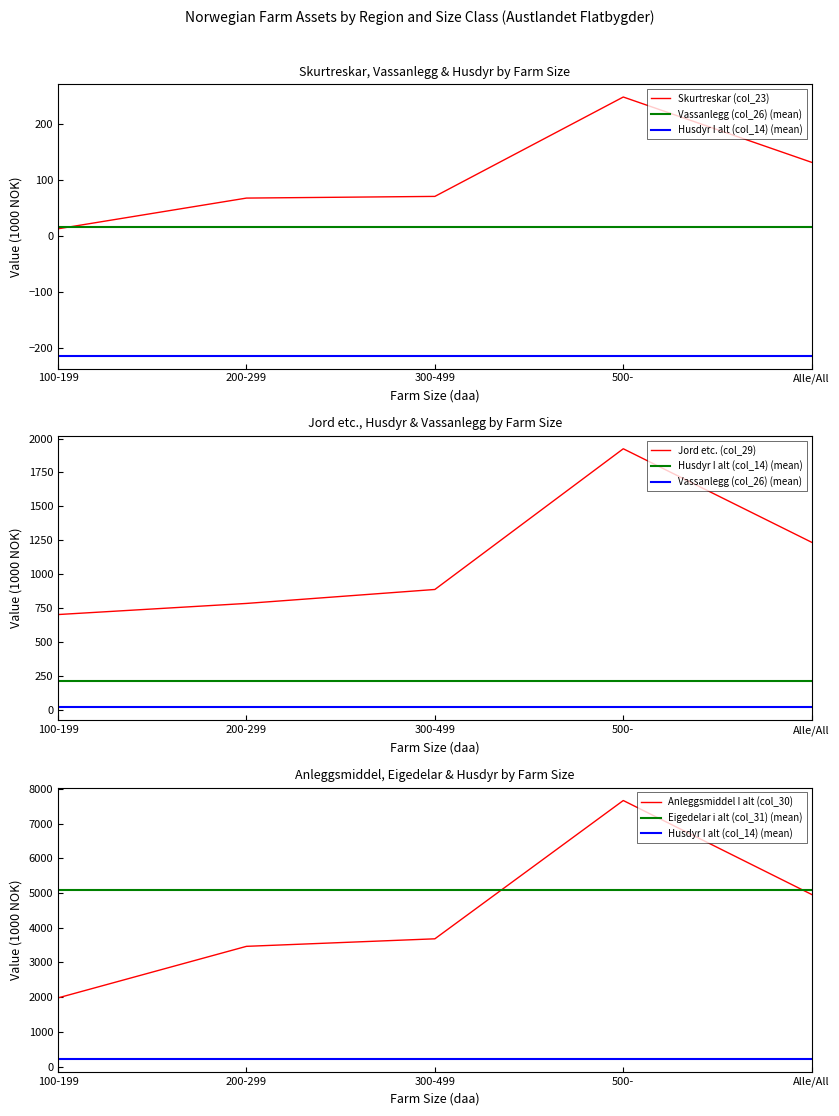

What is the lowest value of the Skurtreskar (col_23) series?

13